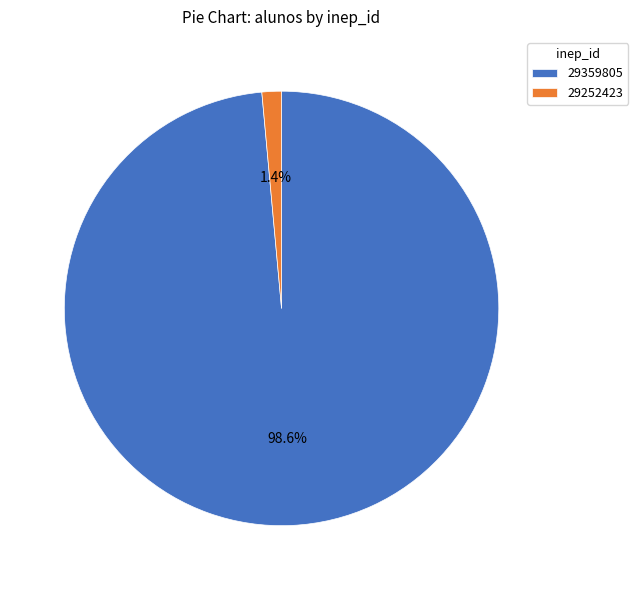

To the nearest percent, what is the combined percentage of 29252423 and 29359805?

100%